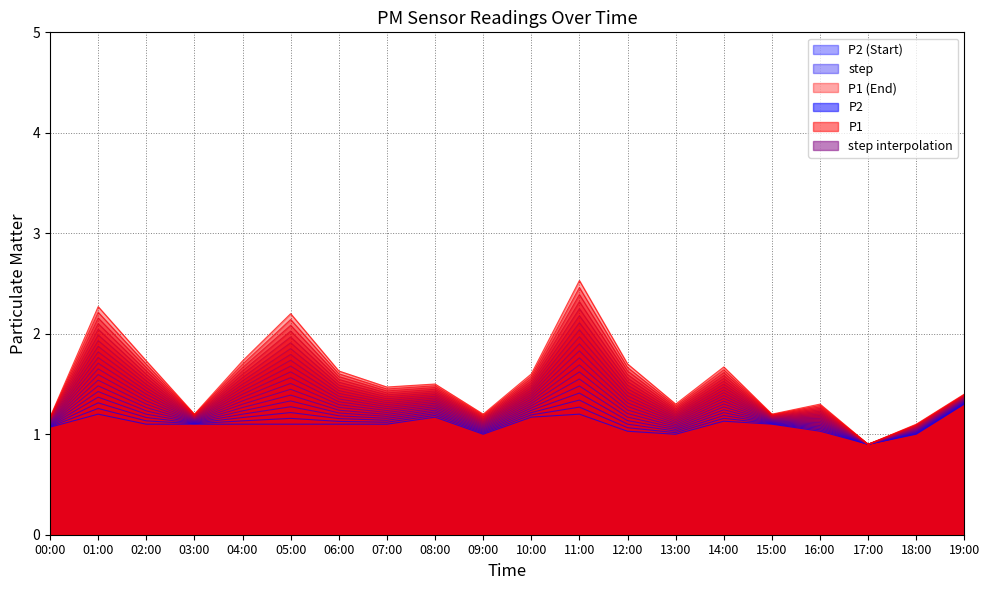

Which series has the largest range (max minus min)?

P1